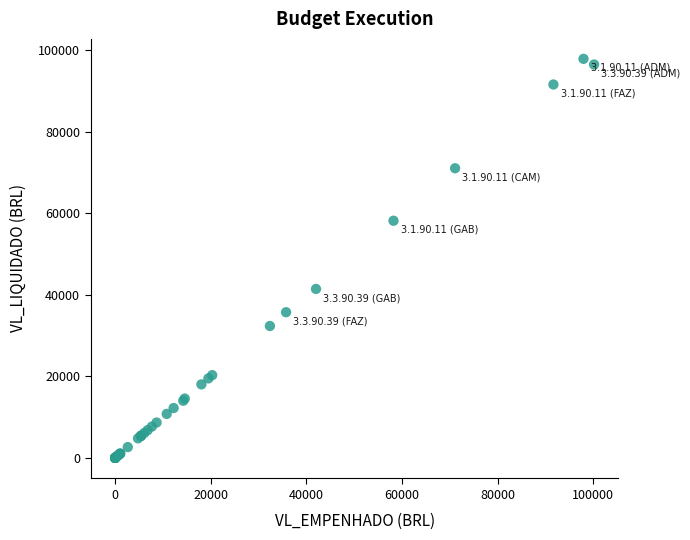

What Y value in the scatter plot is closest to 48971?

41459.1